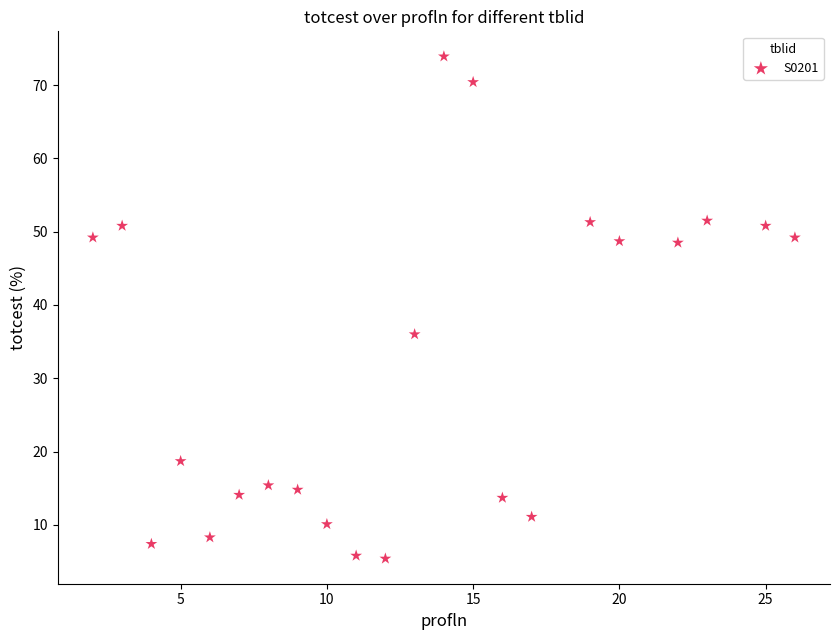

What Y value in the scatter plot is closest to 39?

36.0